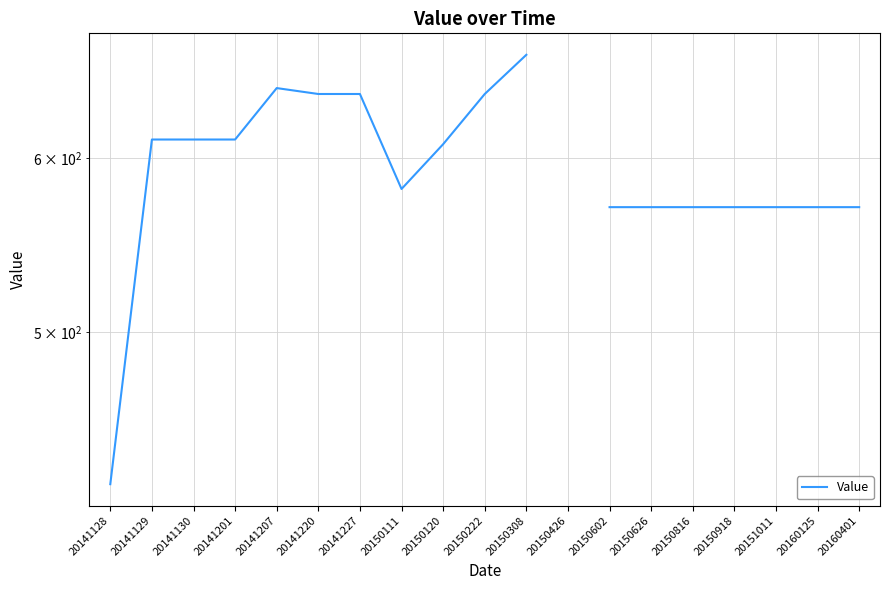

The value at 20150918 is 192.2. True or false?

False